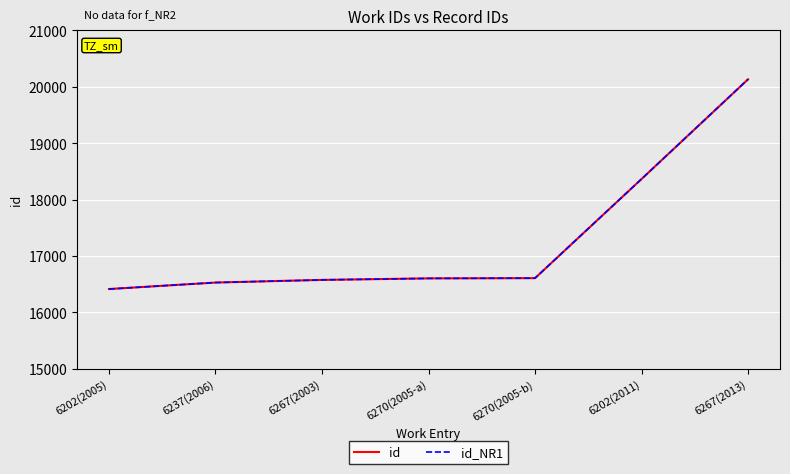

Is this an area chart (filled region under the line)?

No